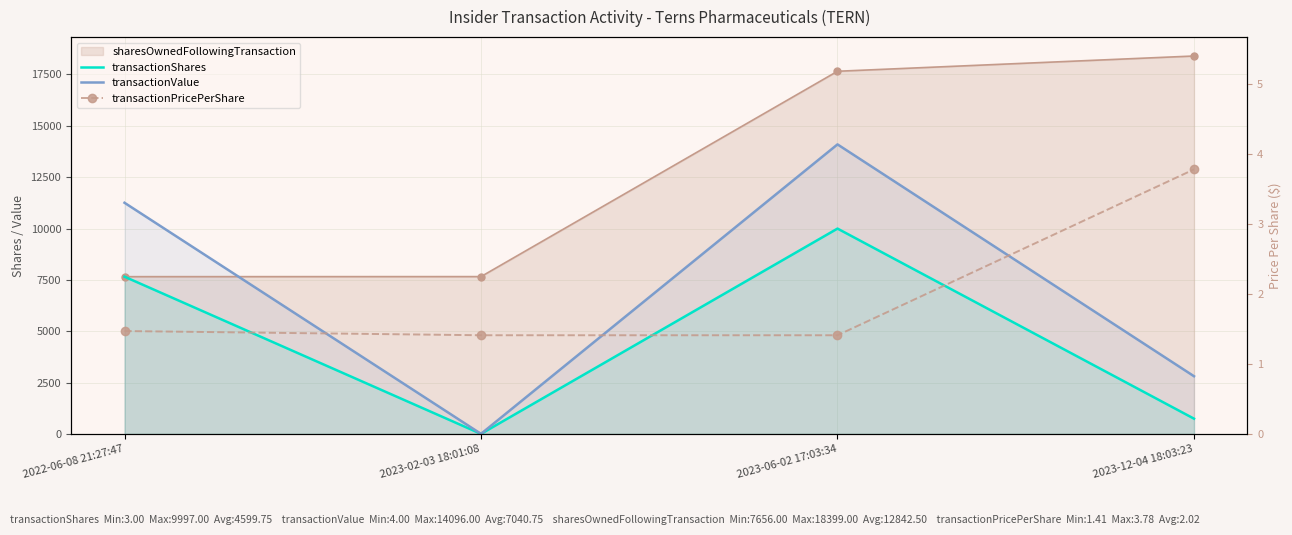

What is the approximate value of transactionPricePerShare at 2023-02-03 18:01:08?

1.4